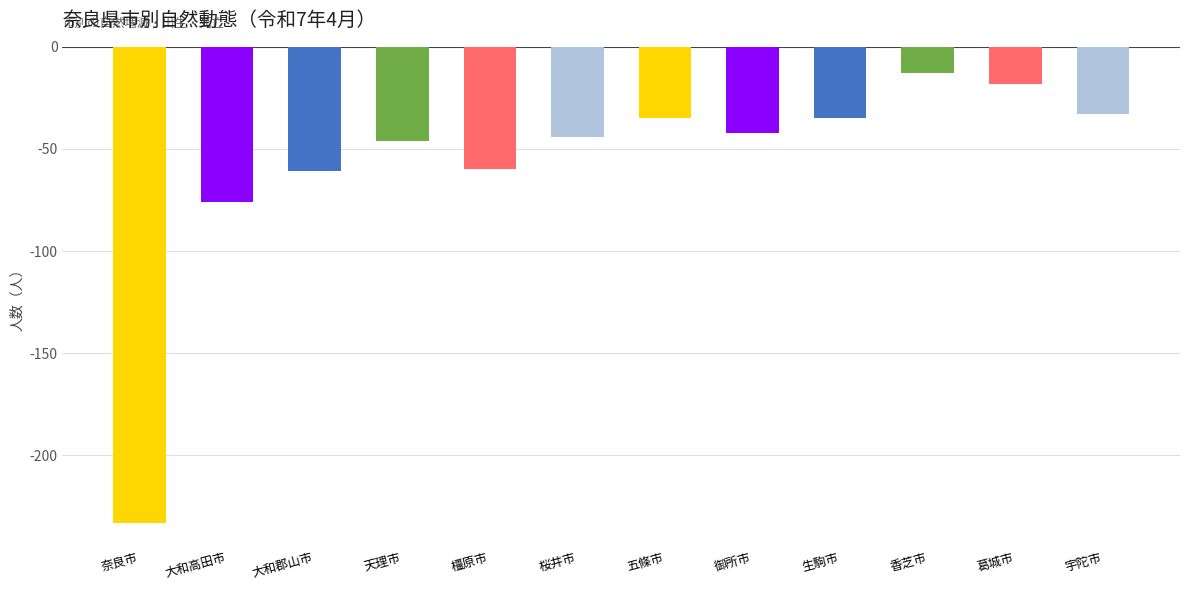

Where is the data nearest to the value -123?

大和高田市